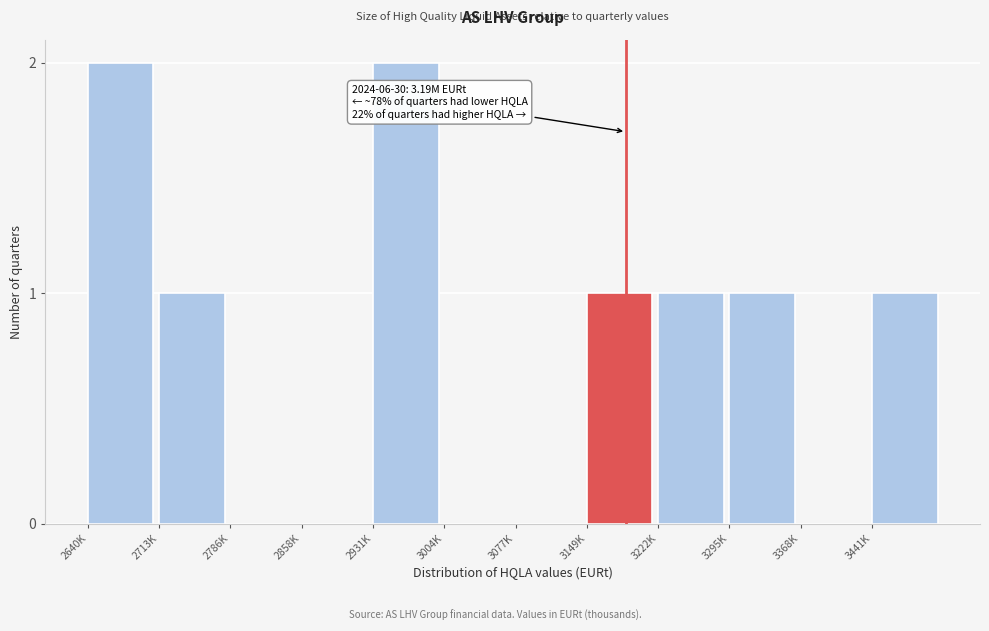

Reading left to right, list all the values displayed in this chart.

2640K=2	2713K=1	2786K=0	2858K=0	2931K=2	3004K=0	3077K=0	3149K=1	3222K=1	3295K=1	3368K=0	3441K=1